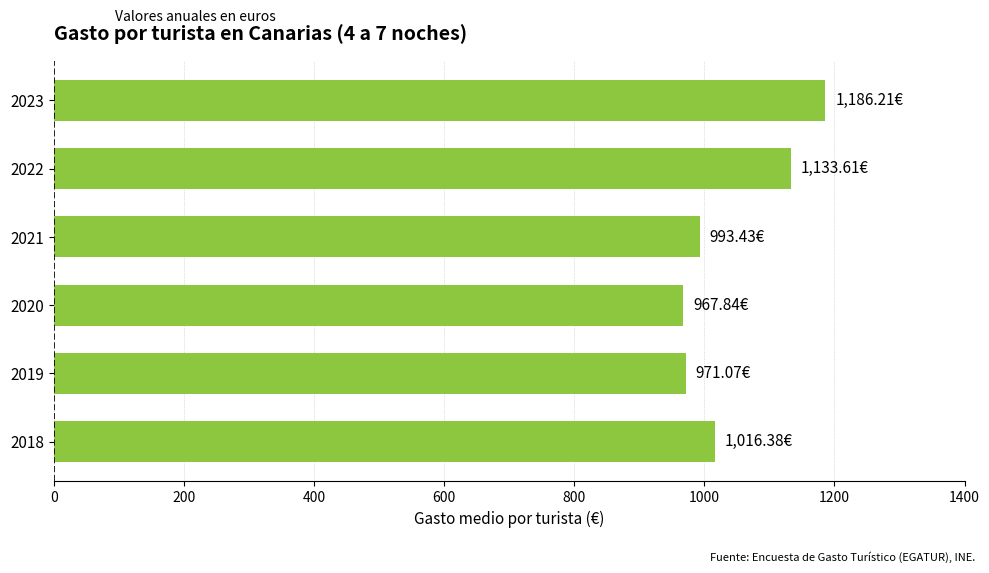

What is the change in value from 2022 to 2023?

+52.6